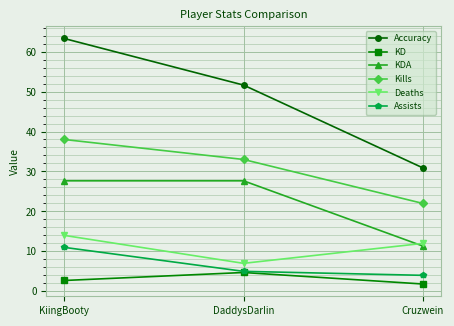

What is the difference between the highest and lowest values at DaddysDarIin?

46.9